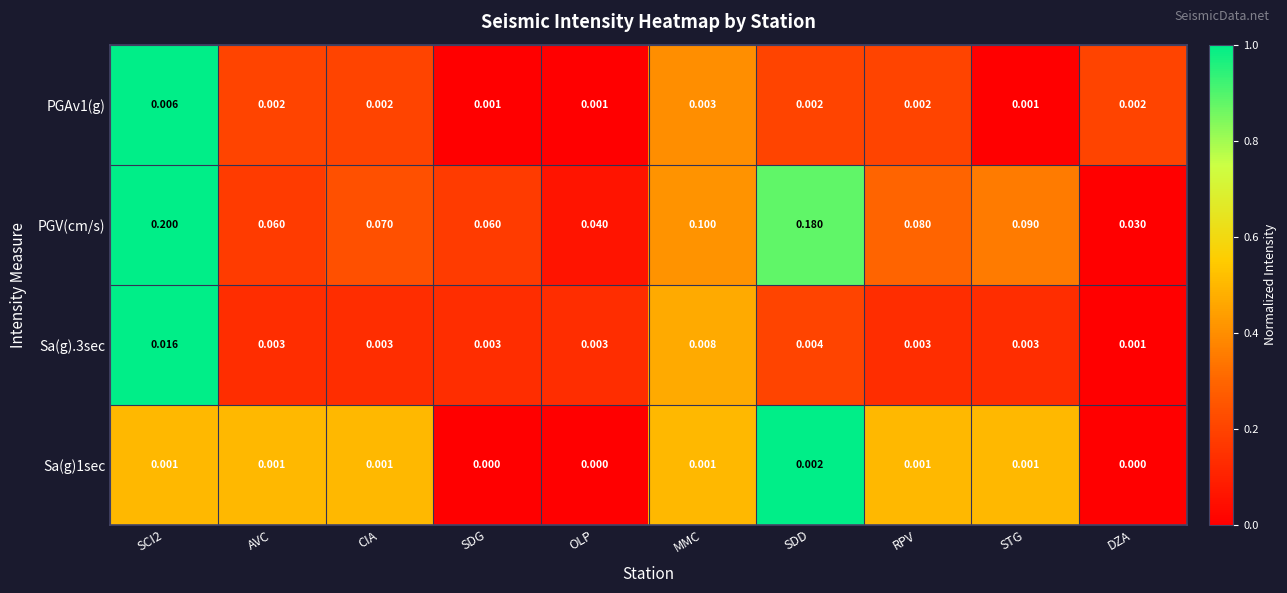

Which series changed the most between AVC and DZA?

PGV(cm/s)